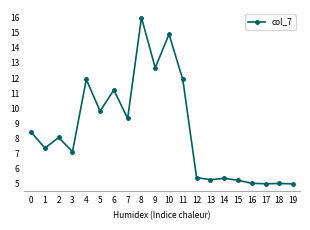

What is the difference between the second highest and second lowest values?

9.9